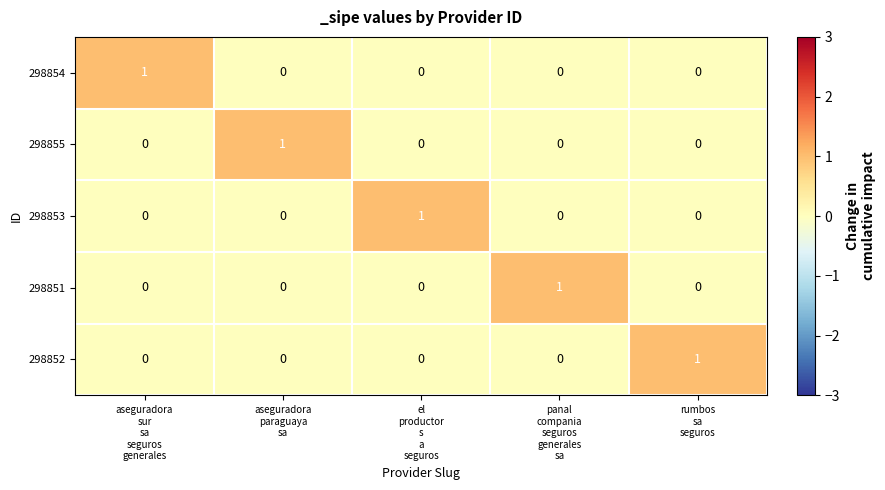

How many 298855 values are between 0 and 1?

5